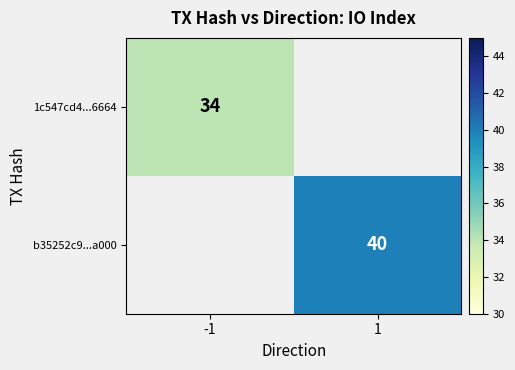

At how many categories does at least one series exceed 37?

1